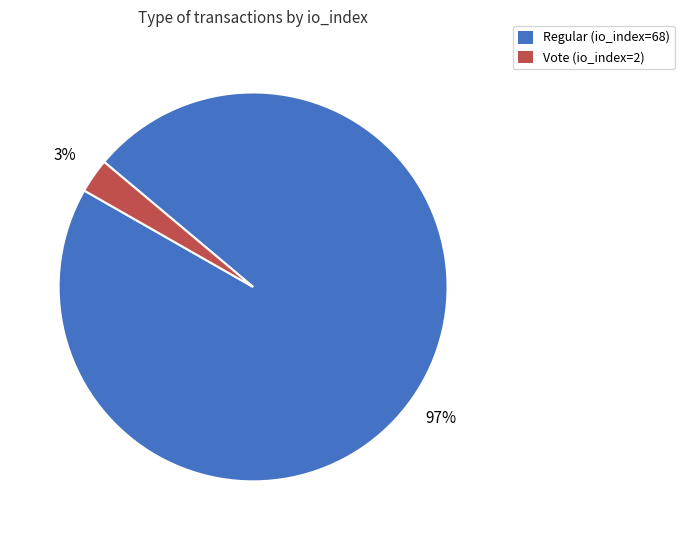

Is there any slice that represents more than half of the pie?

Yes